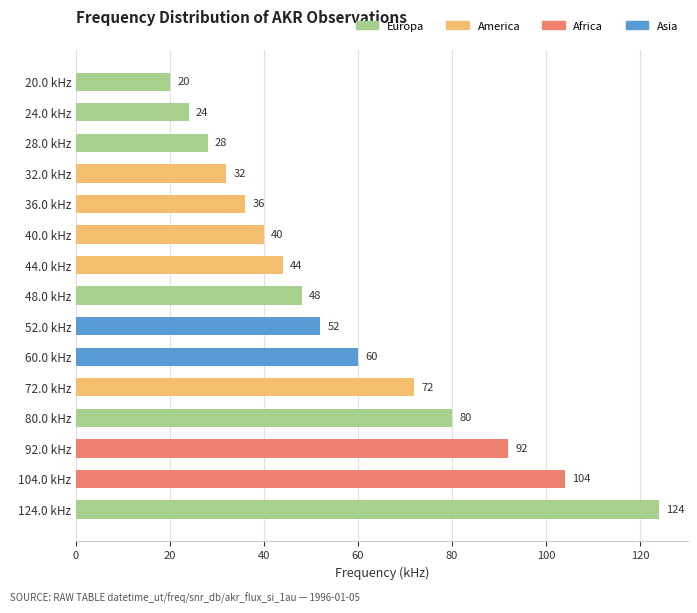

What is the greatest value displayed?

124